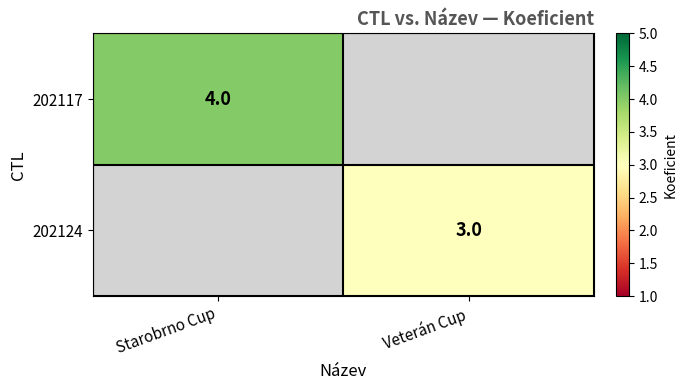

Is it true that 202124 equals 3 at Veterán Cup?

True